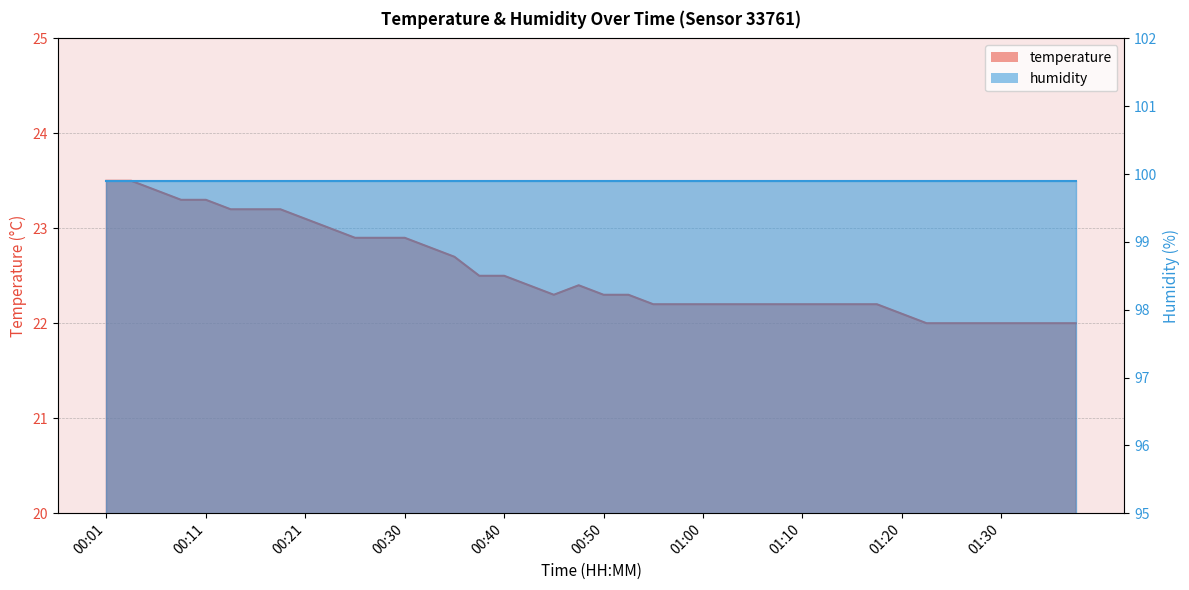

What is the value of the 1st point from the left?

23.5